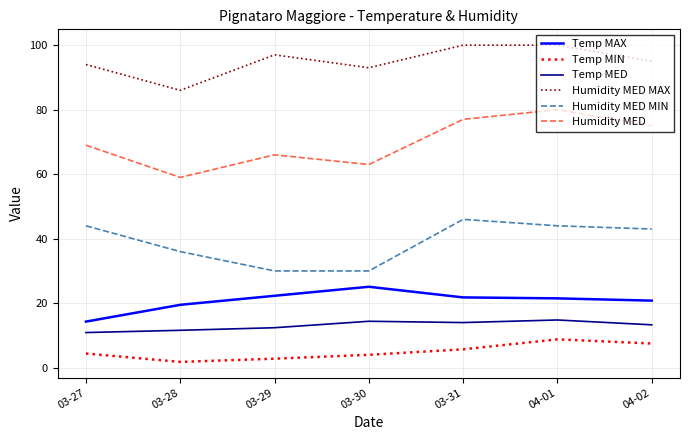

Which series changed the most between 03-28 and 04-01?

Humidity MED